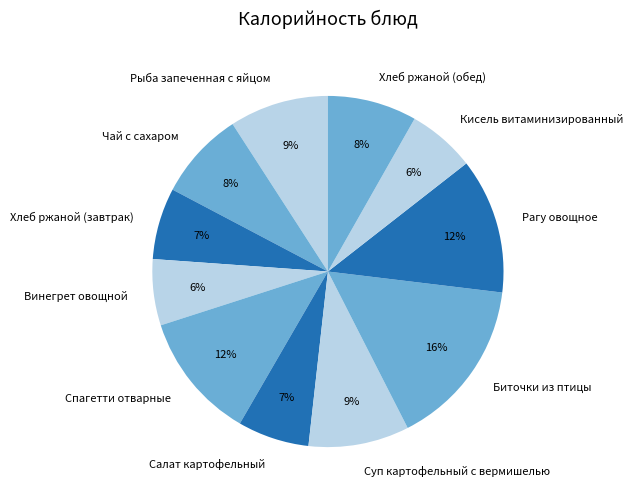

Is there a majority slice in this chart?

No